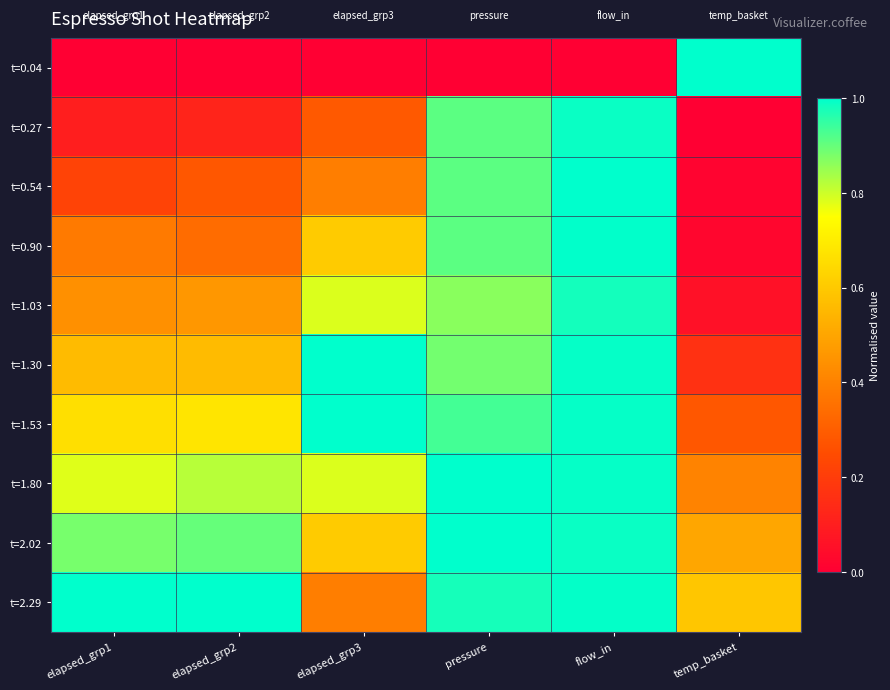

Reading left to right, extract all data points from this chart.

t=0.04: elapsed_grp1=0.0	elapsed_grp2=0.0	elapsed_grp3=0.0	pressure=0.0	flow_in=0.0	temp_basket=1.0
t=0.27: elapsed_grp1=0.1	elapsed_grp2=0.1	elapsed_grp3=0.3	pressure=0.9	flow_in=1.0	temp_basket=0.0
t=0.54: elapsed_grp1=0.2	elapsed_grp2=0.3	elapsed_grp3=0.4	pressure=0.9	flow_in=1.0	temp_basket=0.0
t=0.90: elapsed_grp1=0.4	elapsed_grp2=0.3	elapsed_grp3=0.6	pressure=0.9	flow_in=1.0	temp_basket=0.0
t=1.03: elapsed_grp1=0.4	elapsed_grp2=0.5	elapsed_grp3=0.8	pressure=0.9	flow_in=1.0	temp_basket=0.1
t=1.30: elapsed_grp1=0.6	elapsed_grp2=0.6	elapsed_grp3=1.0	pressure=0.9	flow_in=1.0	temp_basket=0.2
t=1.53: elapsed_grp1=0.7	elapsed_grp2=0.7	elapsed_grp3=1.0	pressure=0.9	flow_in=1.0	temp_basket=0.3
t=1.80: elapsed_grp1=0.8	elapsed_grp2=0.8	elapsed_grp3=0.8	pressure=1.0	flow_in=1.0	temp_basket=0.4
t=2.02: elapsed_grp1=0.9	elapsed_grp2=0.9	elapsed_grp3=0.6	pressure=1.0	flow_in=1.0	temp_basket=0.5
t=2.29: elapsed_grp1=1.0	elapsed_grp2=1.0	elapsed_grp3=0.4	pressure=1.0	flow_in=1.0	temp_basket=0.6